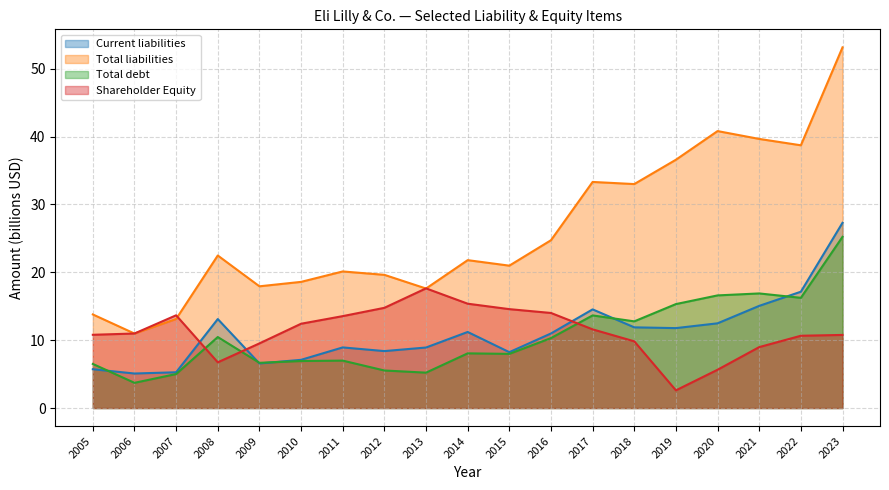

Where does the Current liabilities series first go above 10?

2008